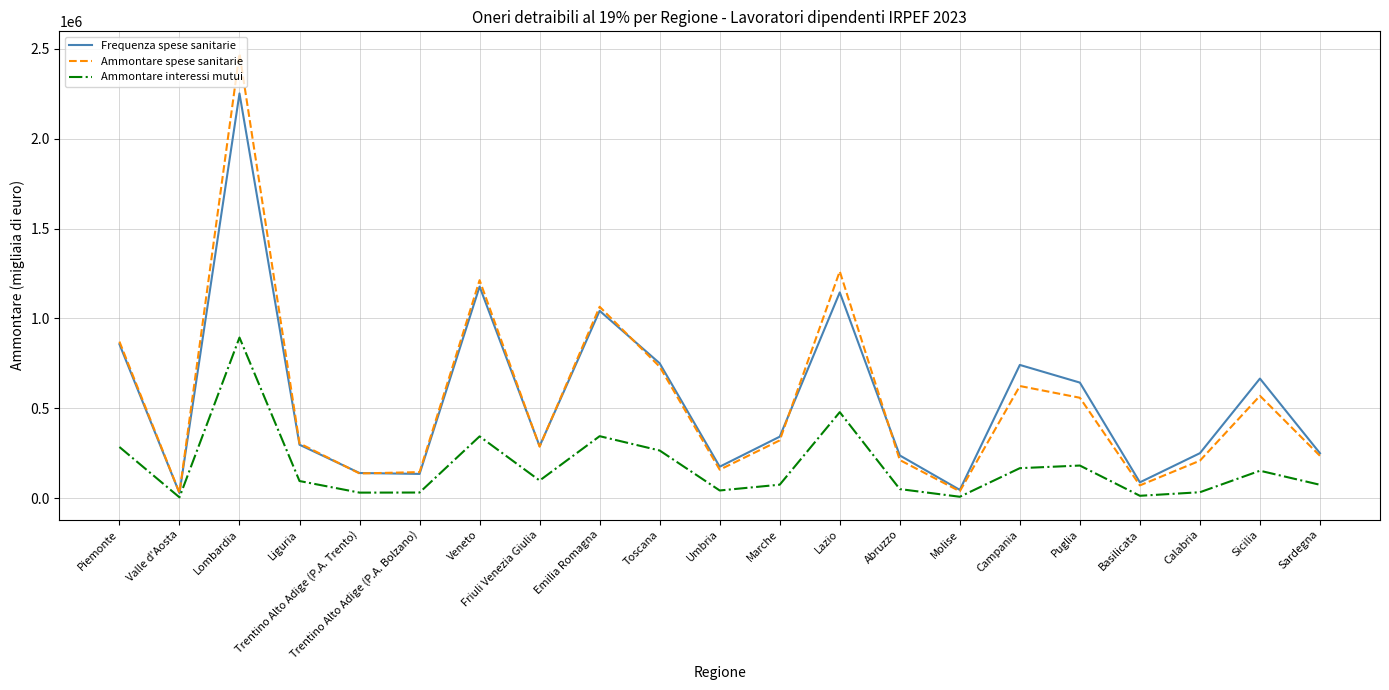

Rank the series by their maximum value, from highest to lowest.

Ammontare spese sanitarie, Frequenza spese sanitarie, Ammontare interessi mutui